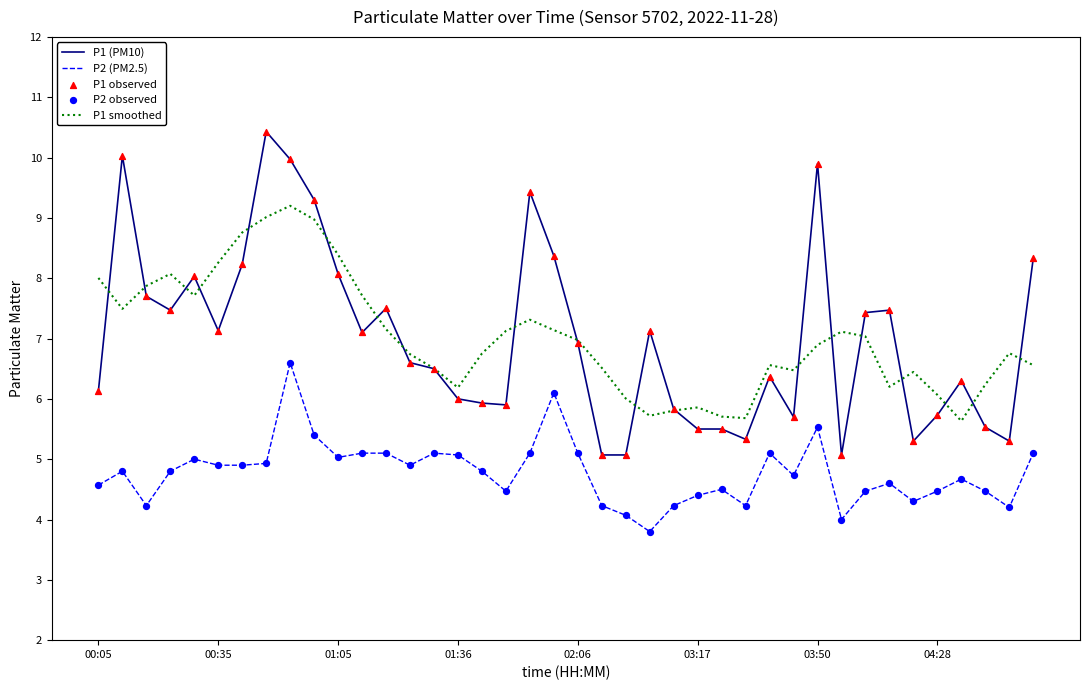

True or false: P1 smoothed and P2 (PM2.5) intersect in this chart.

False